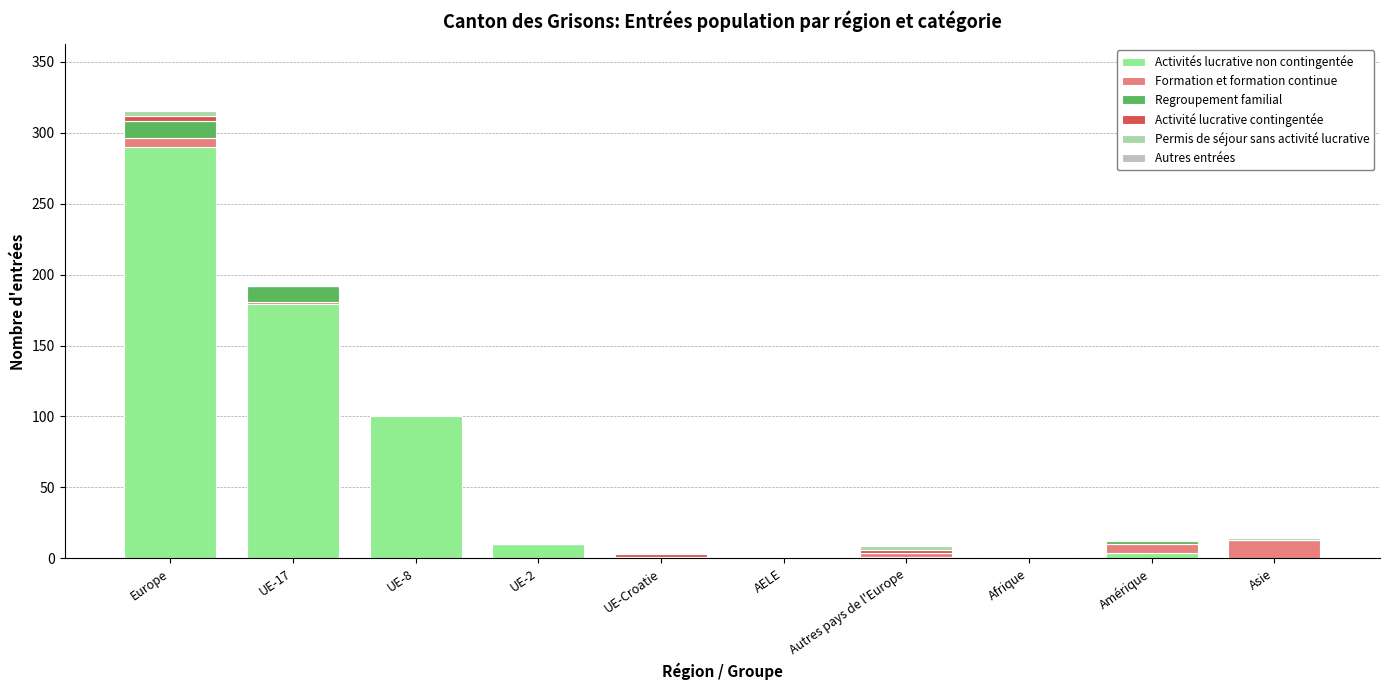

At which category is the sum across all series the highest?

Europe